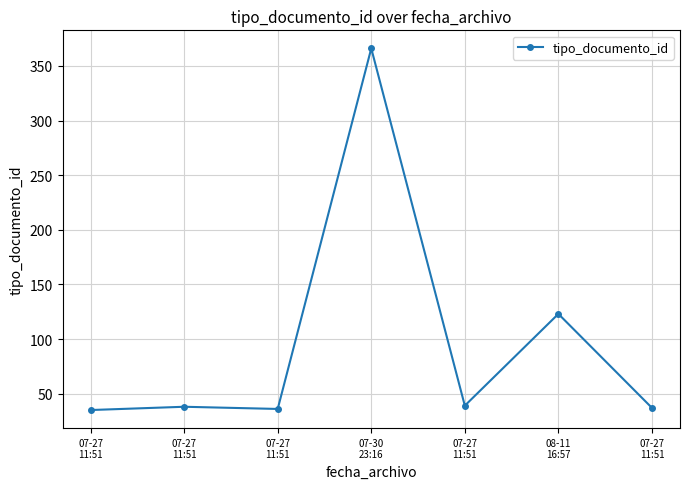

Rank the categories by value from lowest to highest.

07-27
11:51, 07-27
11:51, 07-27
11:51, 07-27
11:51, 07-27
11:51, 08-11
16:57, 07-30
23:16